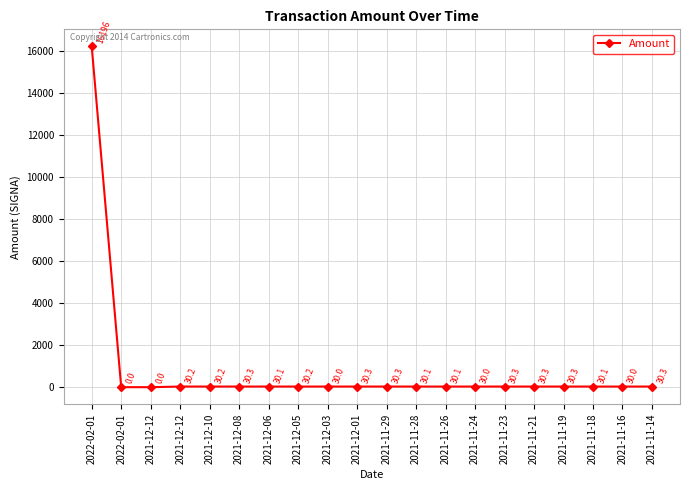

How many values exceed 30?

18